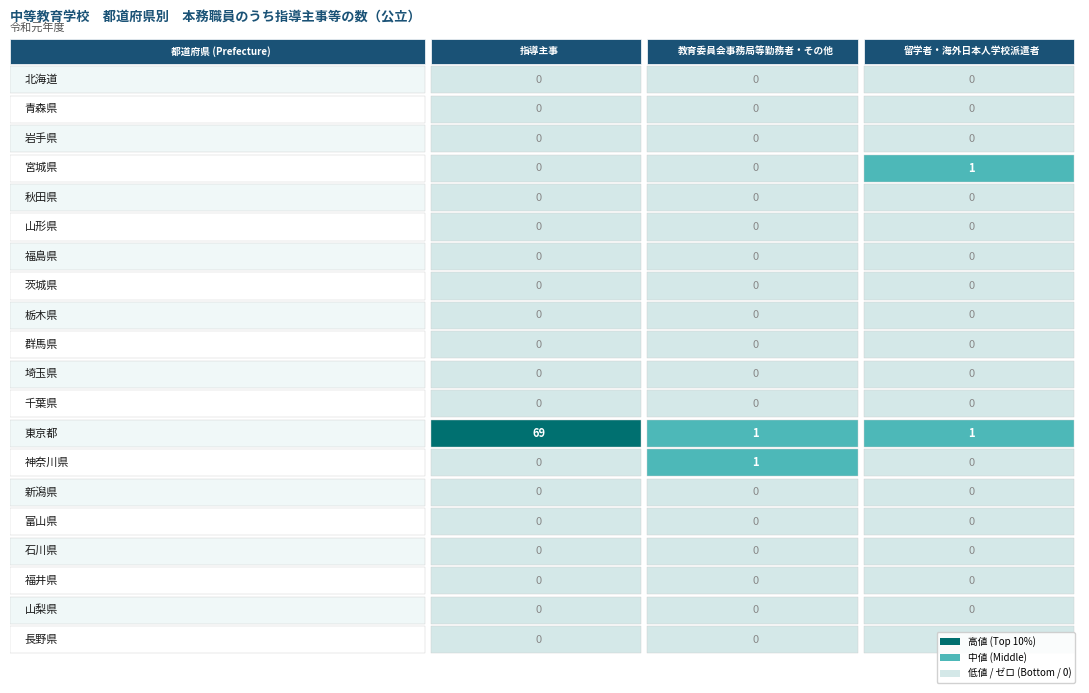

Is the value of 山形県 at 0 greater than the value of 茨城県 at 2?

No